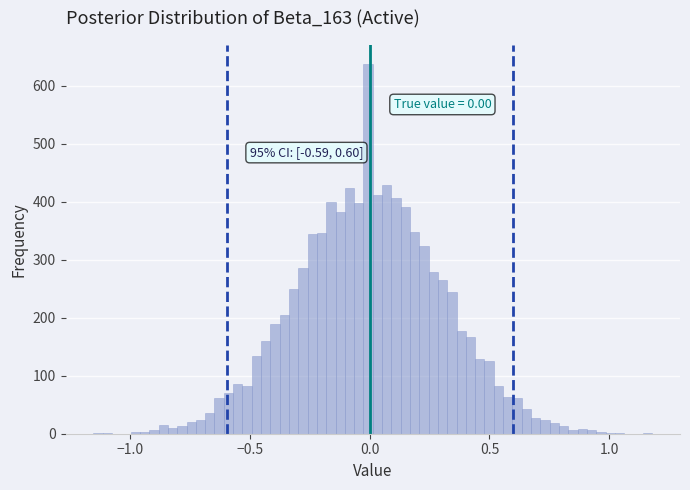

Read against the x-axis, roughly where is the centre of the tallest bar?

0.00